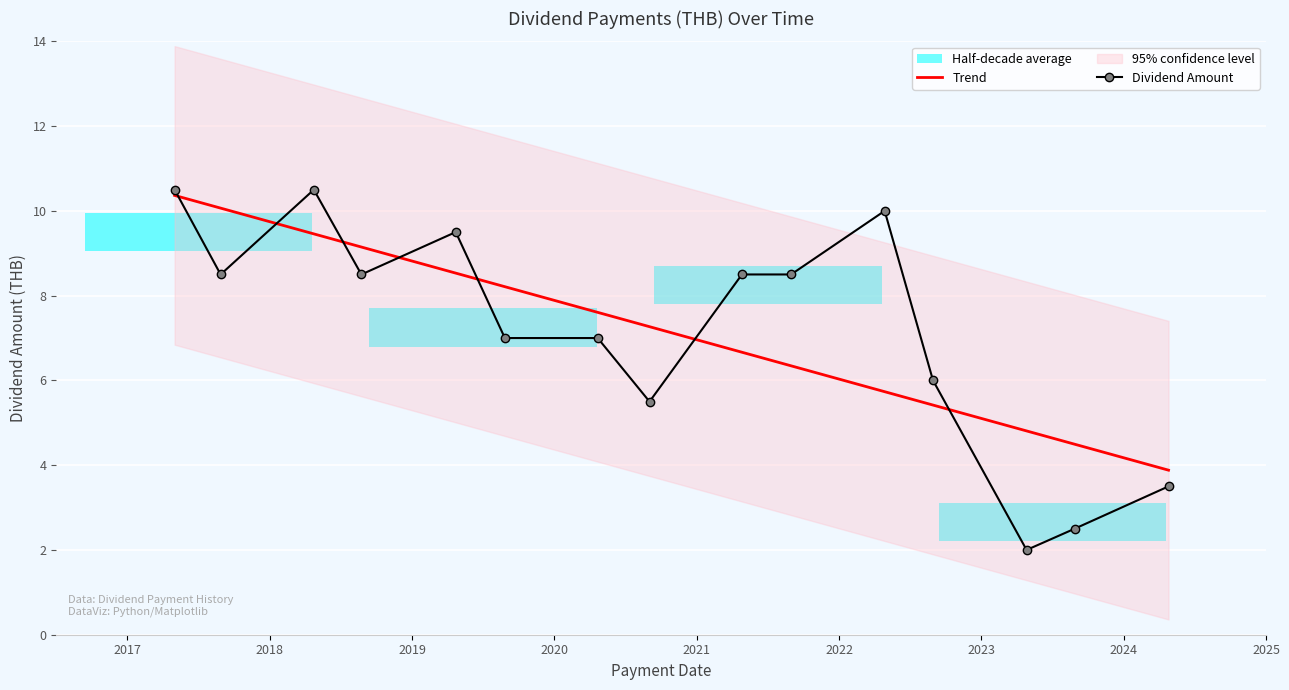

The value at 2018-08-24 is 3.5. True or false?

False